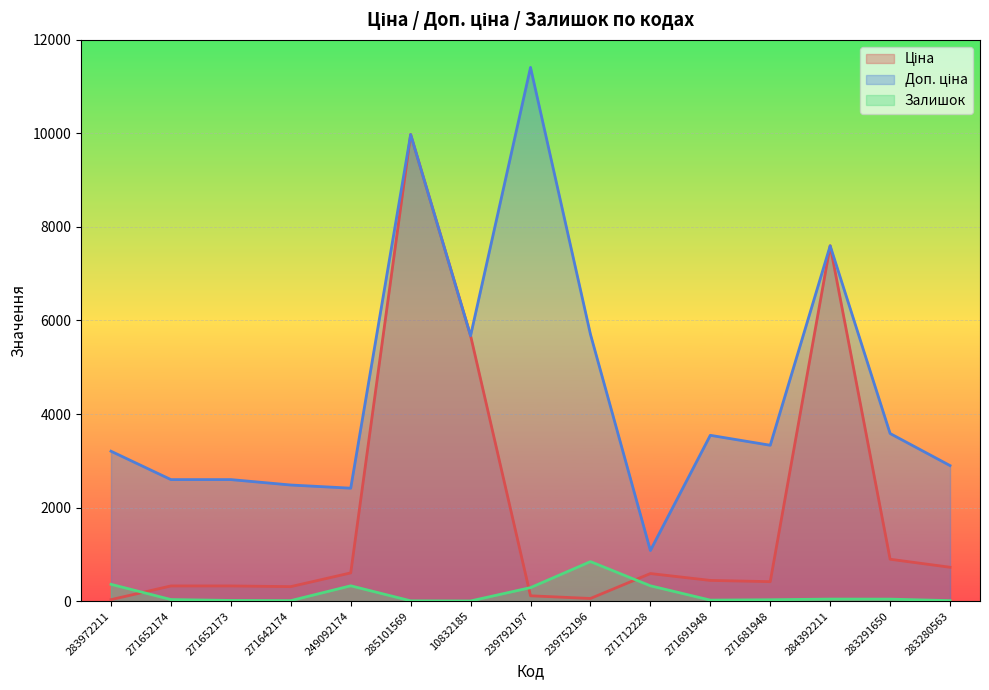

Is it true that Доп. ціна equals 4306.4 at 271652174?

False